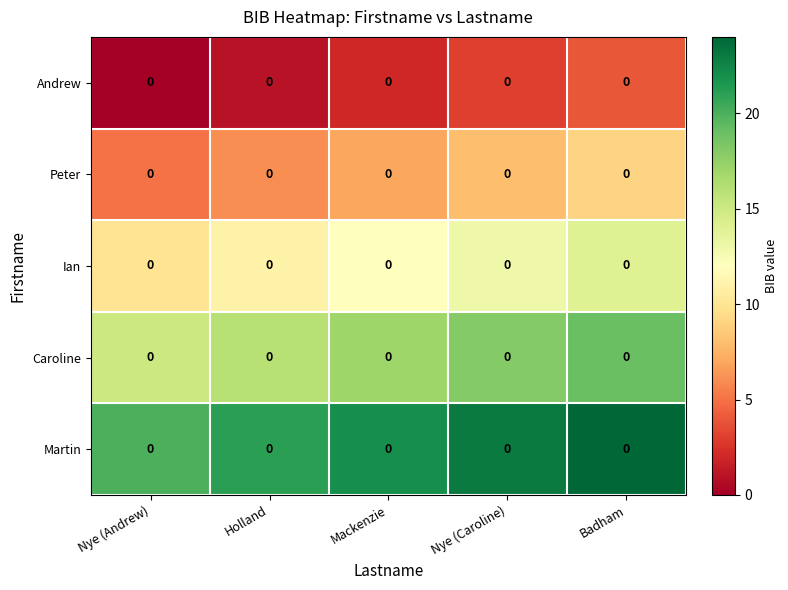

At which label does Peter reach its peak?

Badham